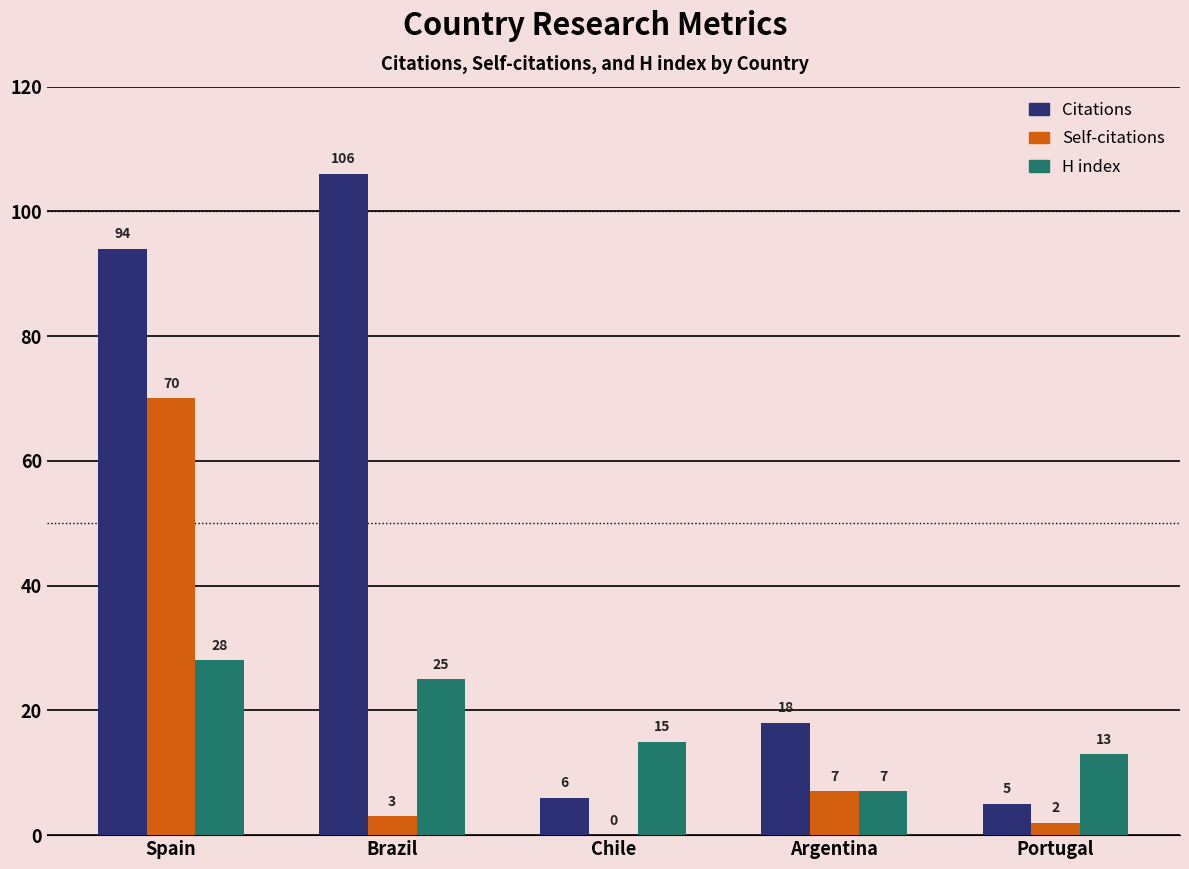

Is it true that Self-citations equals 7 at Argentina?

True